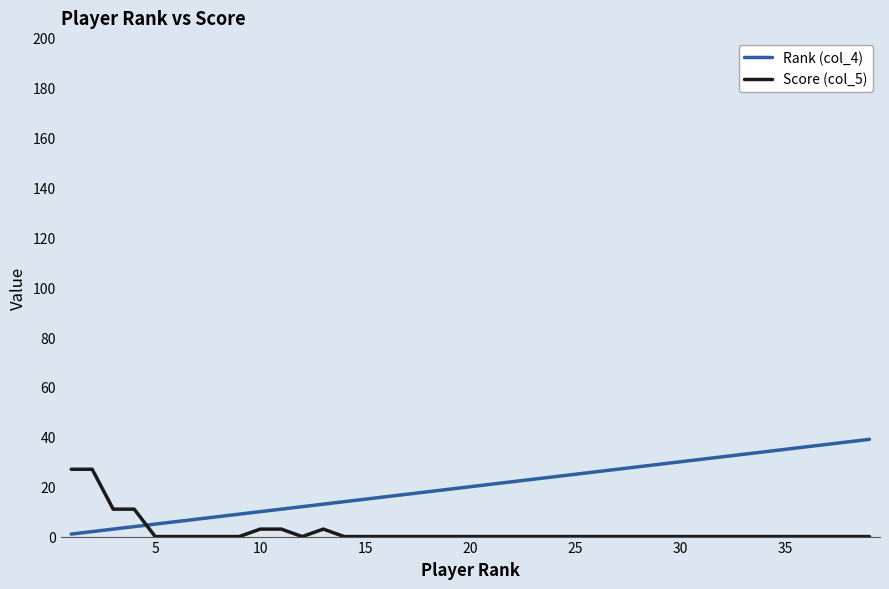

Which series has the largest range (max minus min)?

Rank (col_4)